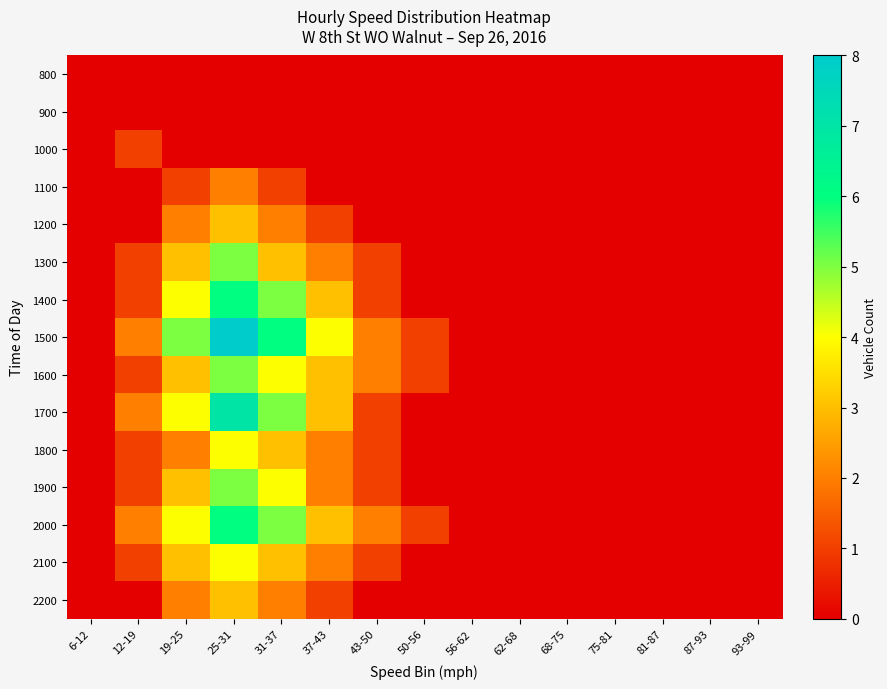

Which has a higher value, 62-68 or 56-62?

62-68